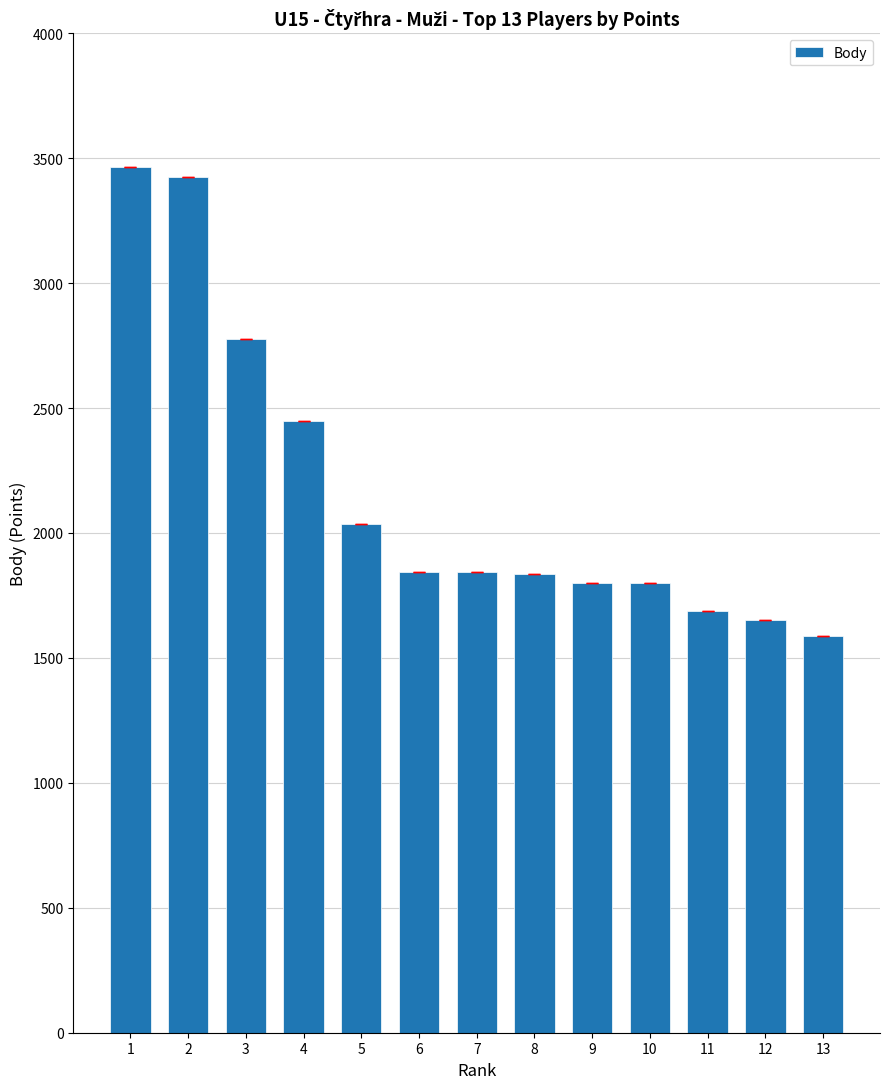

At which label does the data first exceed 1844?

1